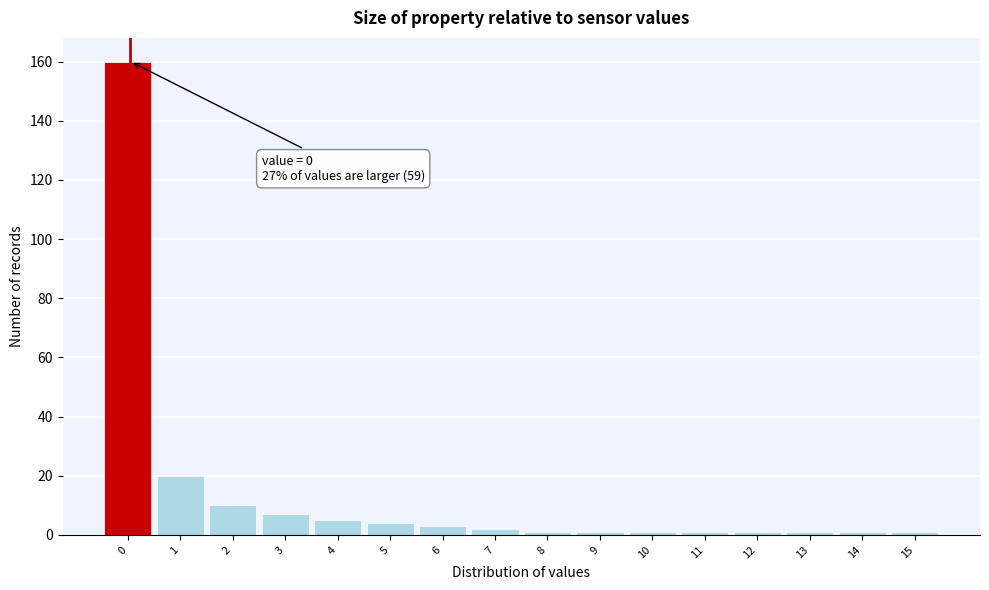

Reading left to right, what are all the values shown in this chart?

0=160	1=20	2=10	3=7	4=5	5=4	6=3	7=2	8=1	9=1	10=1	11=1	12=1	13=1	14=1	15=1